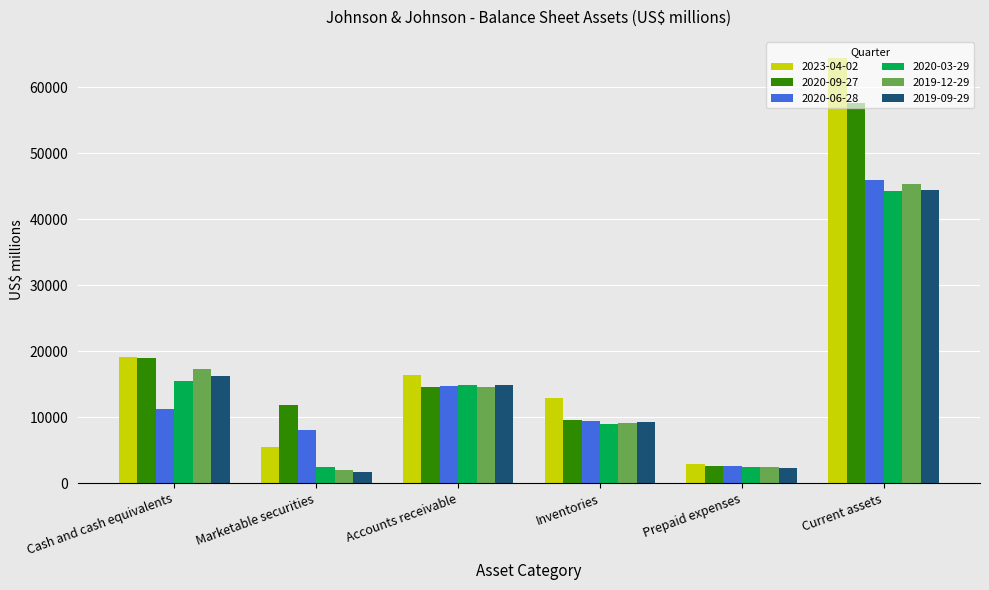

What is the average value of the 2019-12-29 series?

15076